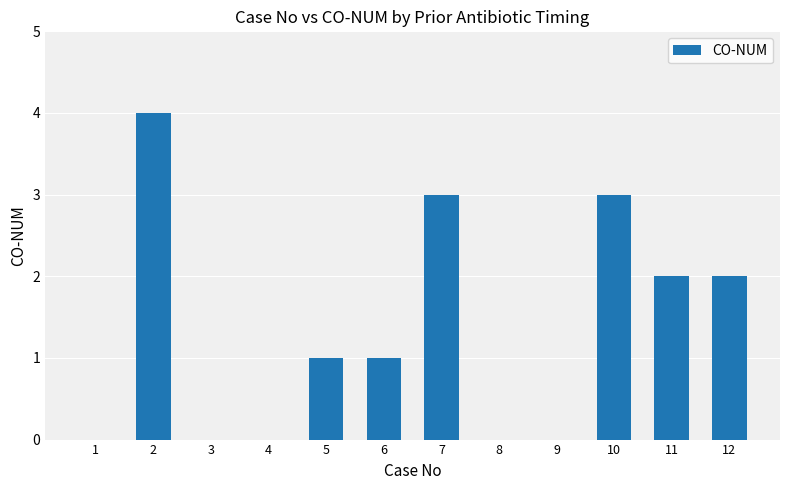

The value at 4 is 1. True or false?

False